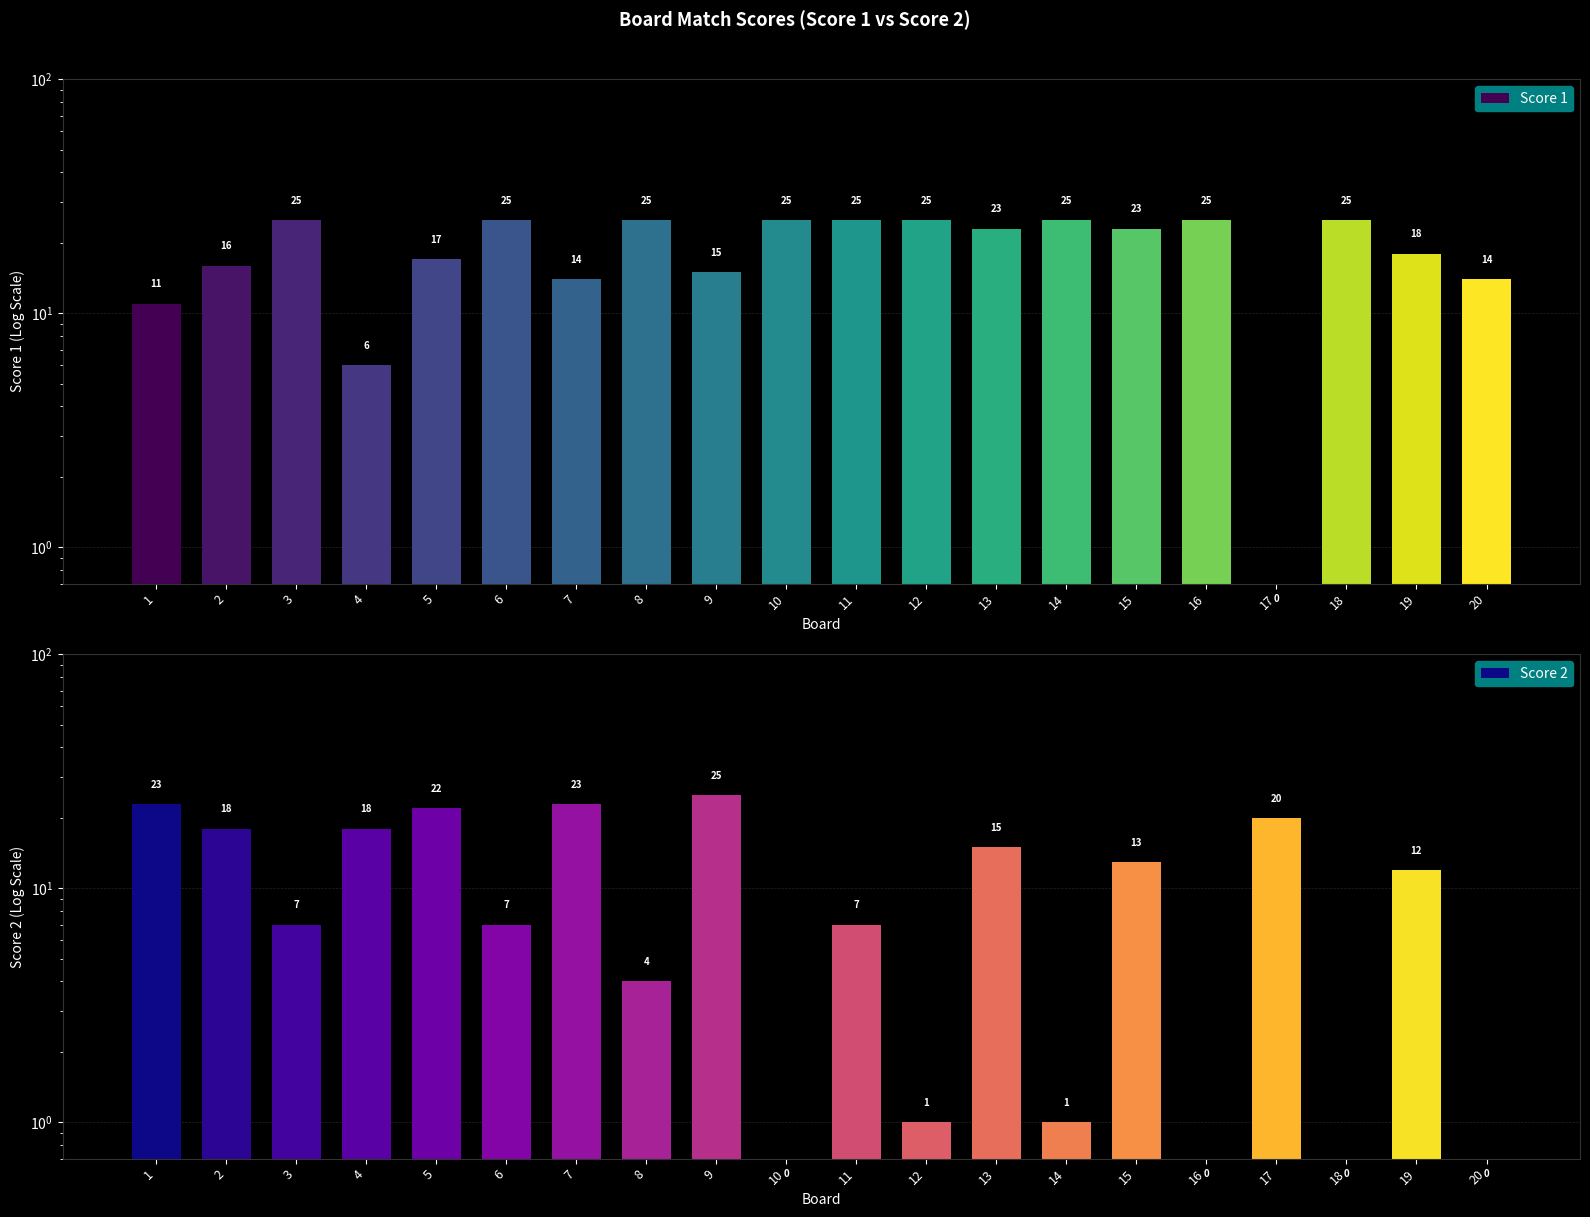

What is the difference between the highest and lowest values at 19?

6.0